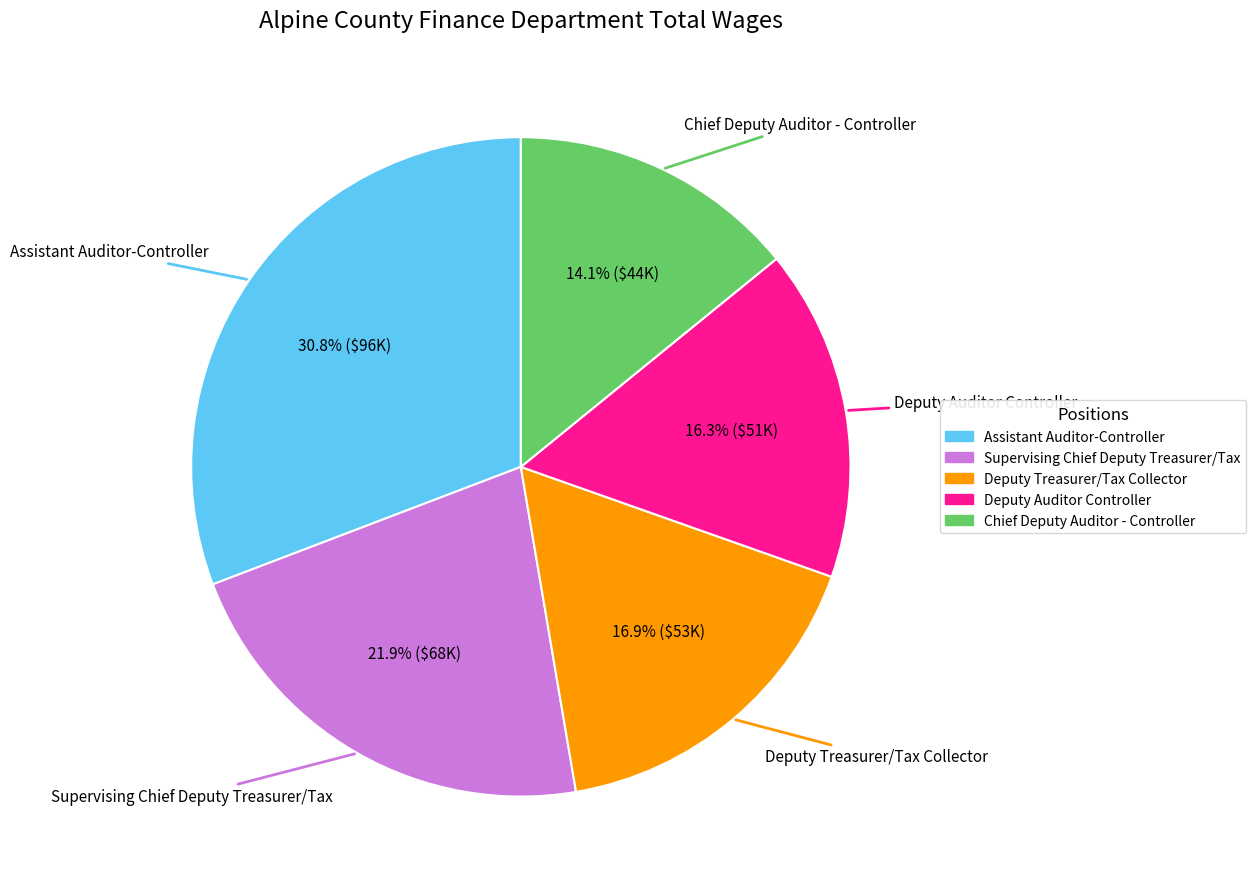

Is Deputy Auditor Controller the majority of the pie?

No